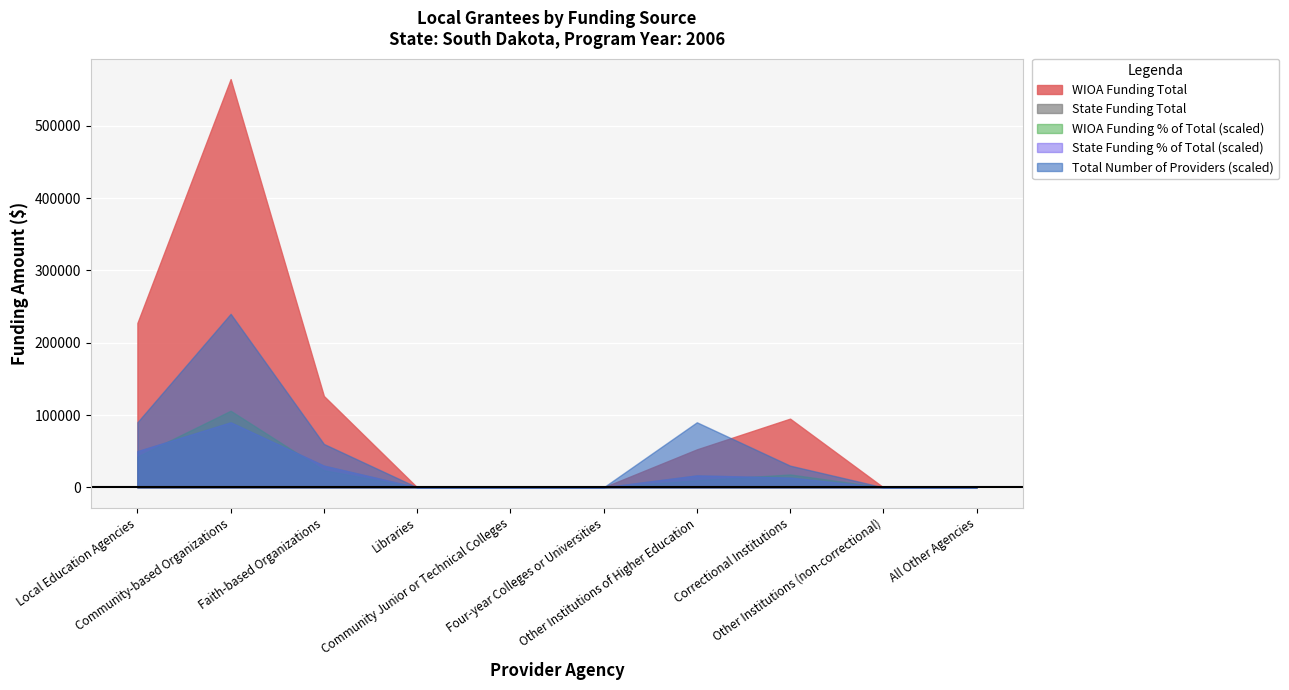

At which label does State Funding % of Total reach its minimum?

Libraries